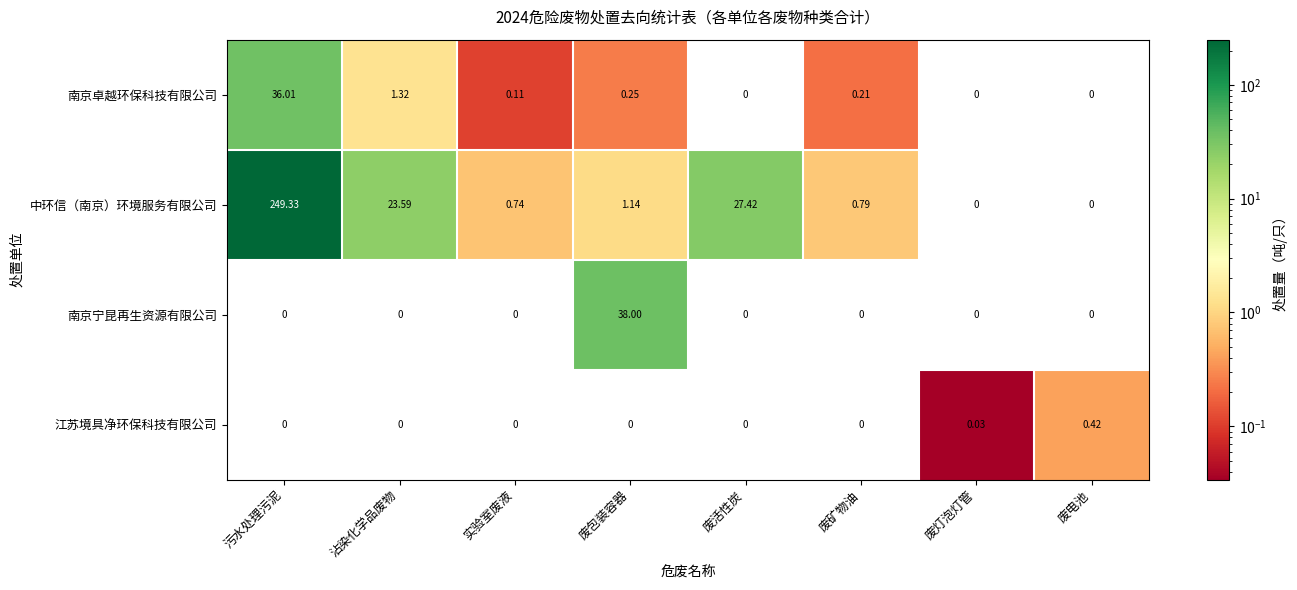

Is the value of 南京宁昆再生资源有限公司 at 实验室废液 greater than the value of 中环信（南京）环境服务有限公司 at 污水处理污泥?

No